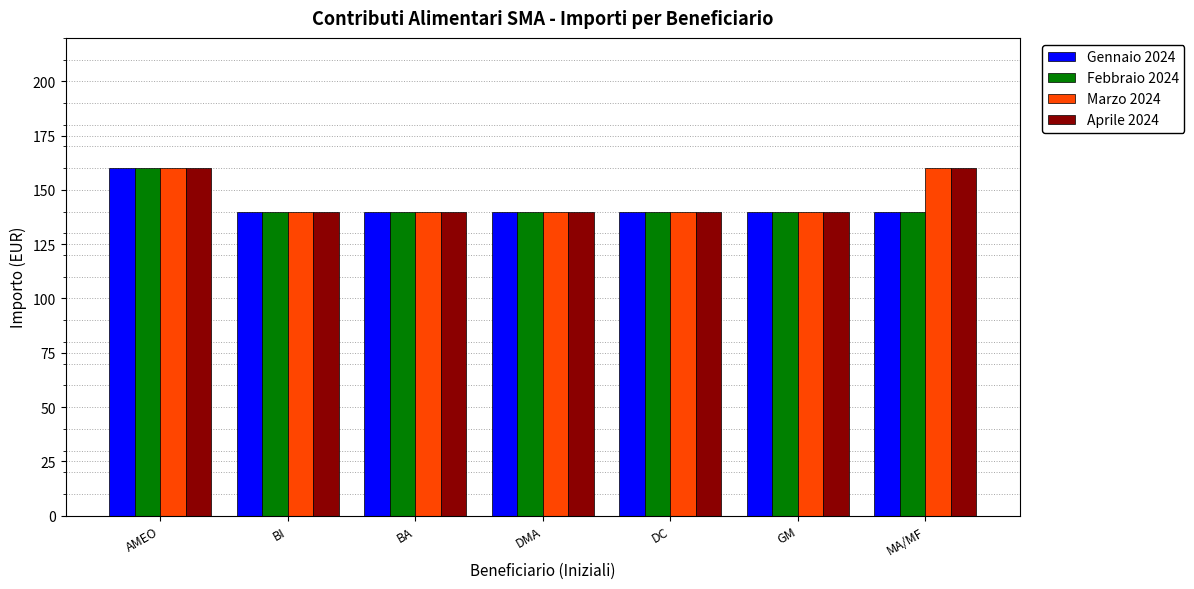

At which category is the sum across all series the highest?

AMEO